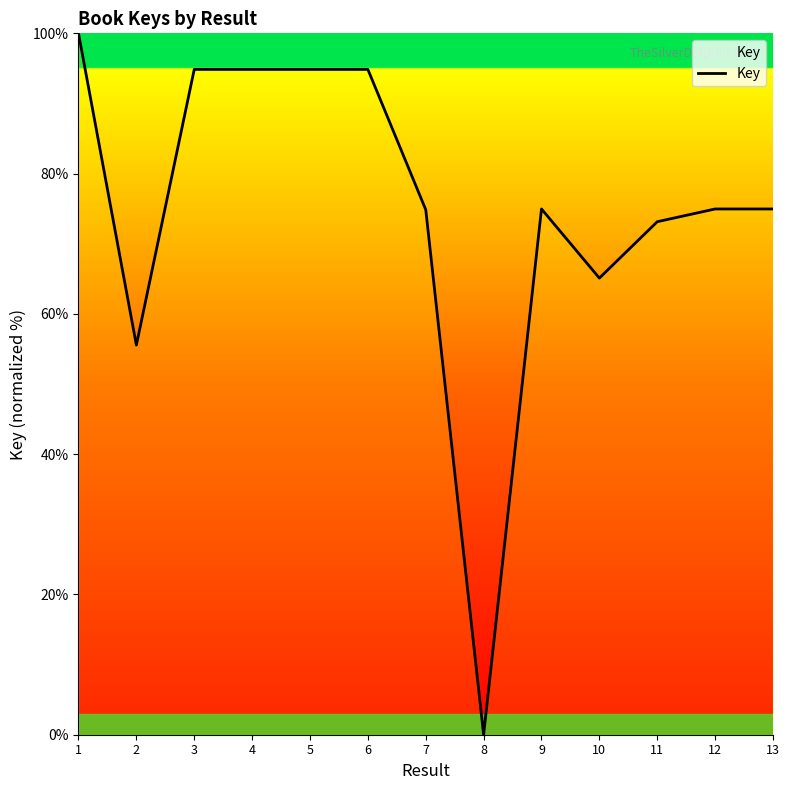

What is the maximum value shown in the chart?

100.0